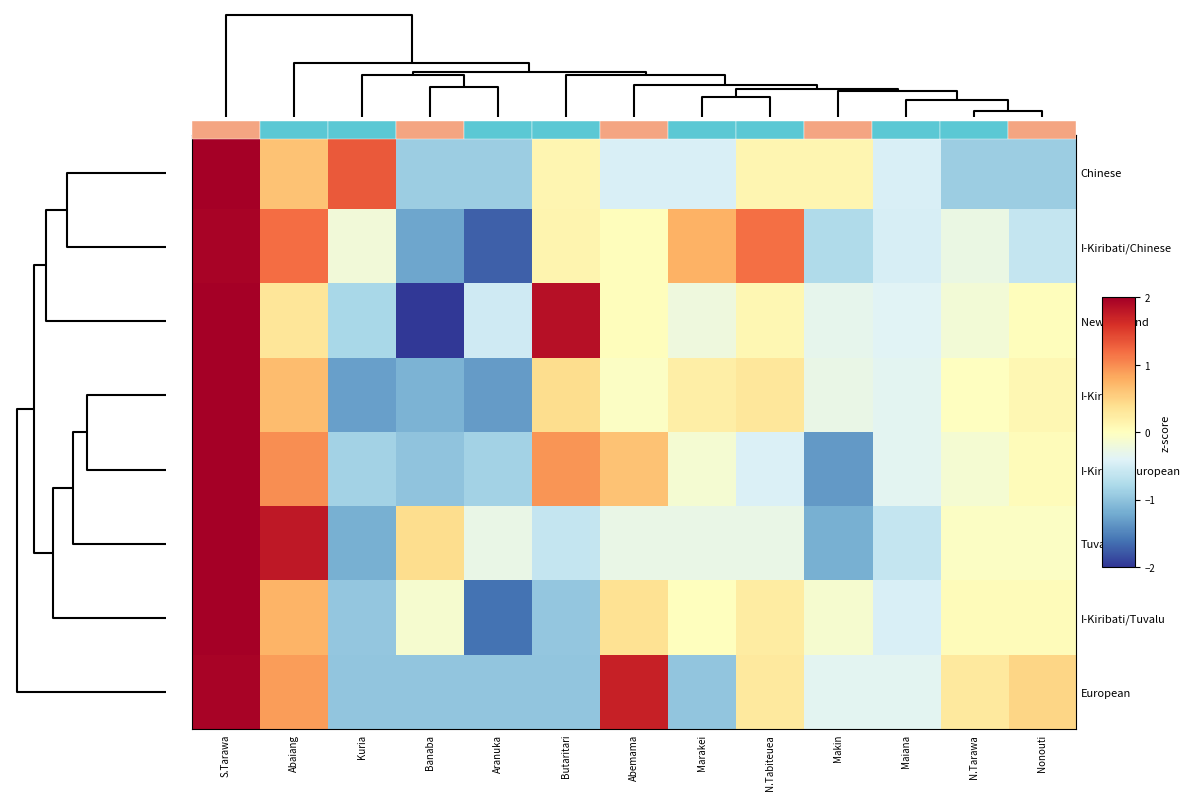

Count the number of categories in the chart.

13